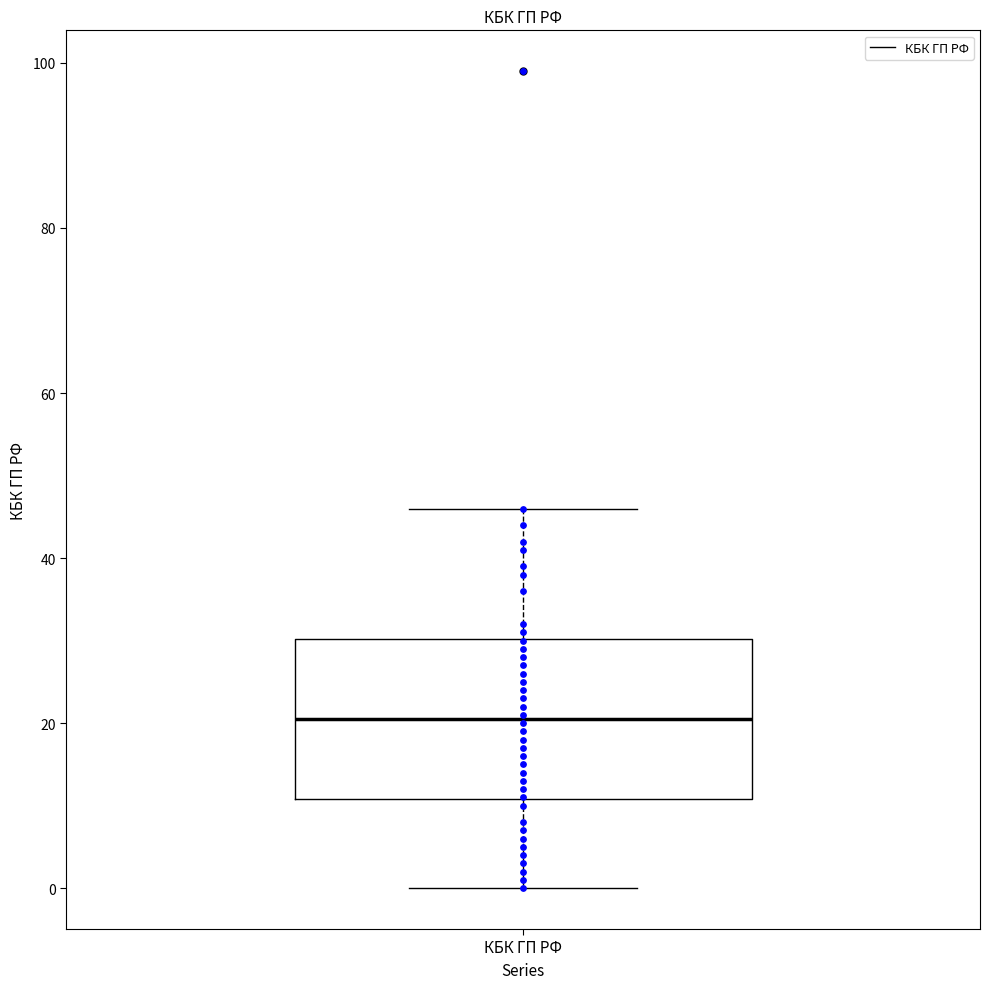

Read this box plot against the y-axis: the position of the median line, the range covered by the box, and the ends of both whiskers. The values are not printed on the chart, so give them approximately, as read against the axis.

median 20, box 10 to 30, whiskers 0 to 46